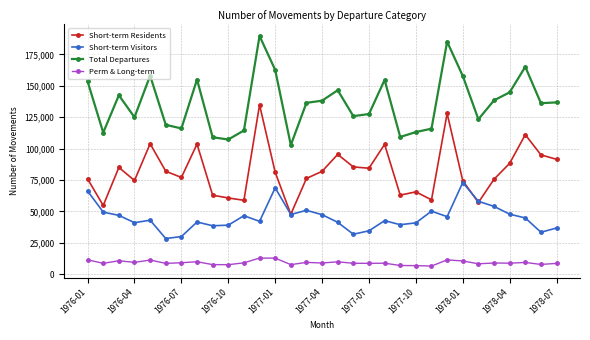

What is the value of the Short-term Visitors point at the 14th from the left?

47510